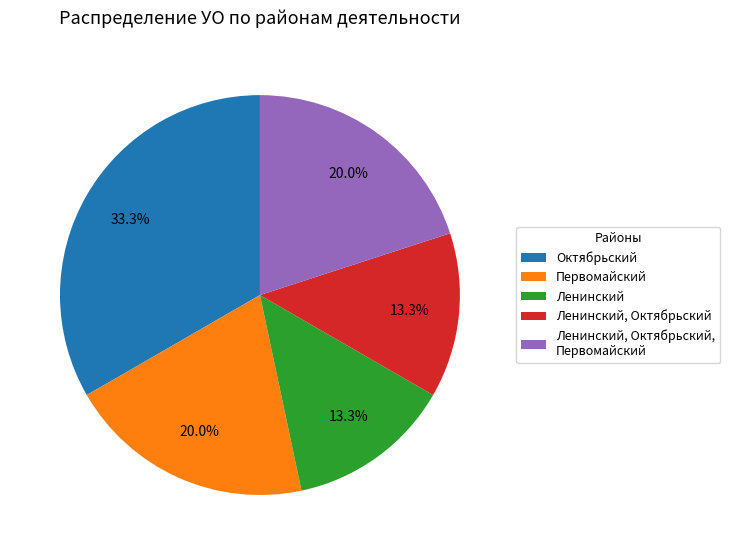

Is Октябрьский the majority of the pie?

No